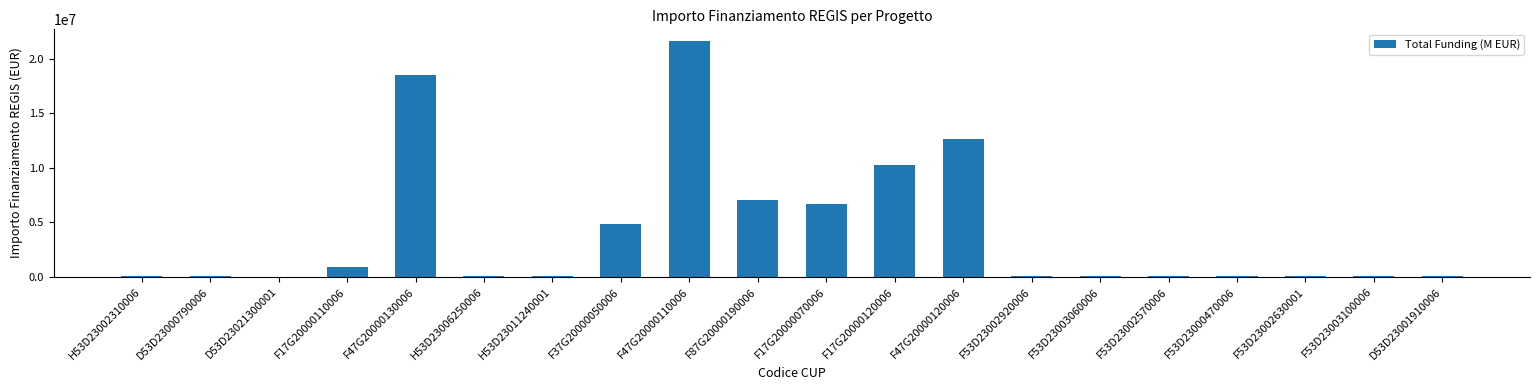

Is it true that the value at F47G20000130006 is 31231821.4?

False